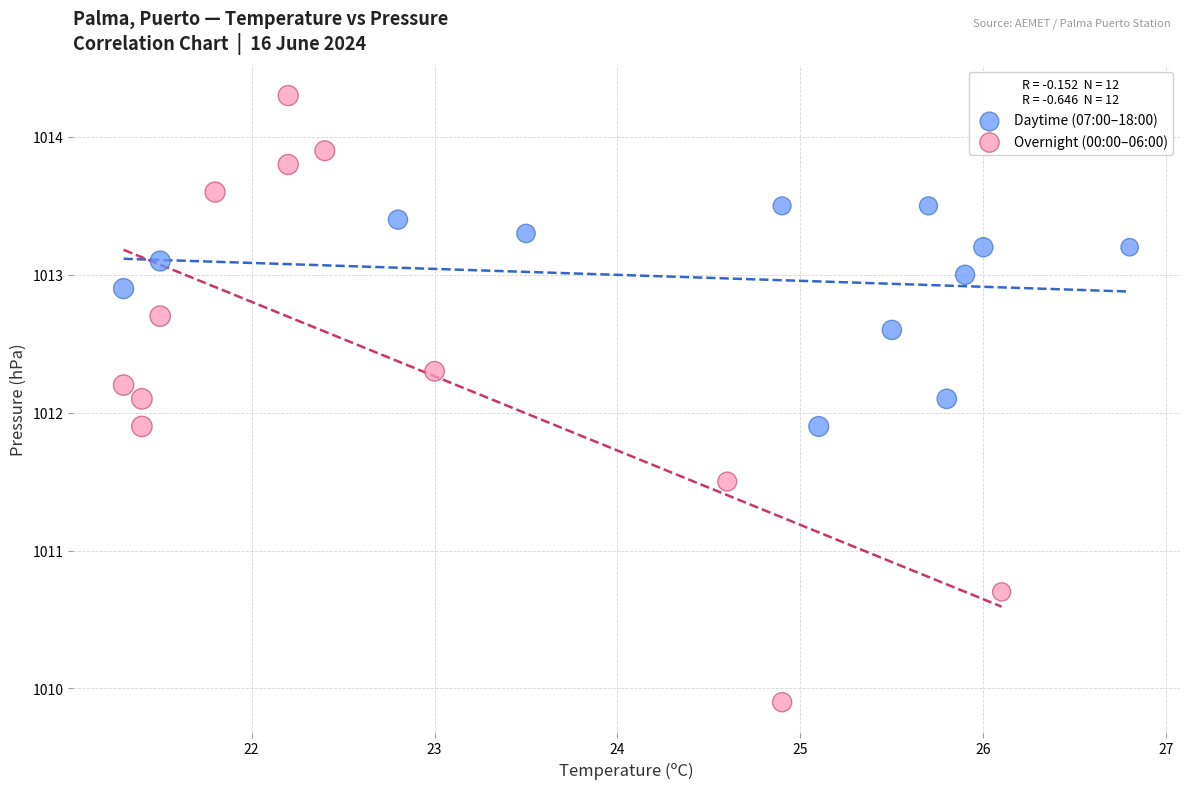

Which series reaches the minimum Y coordinate?

Overnight (00:00–06:00)